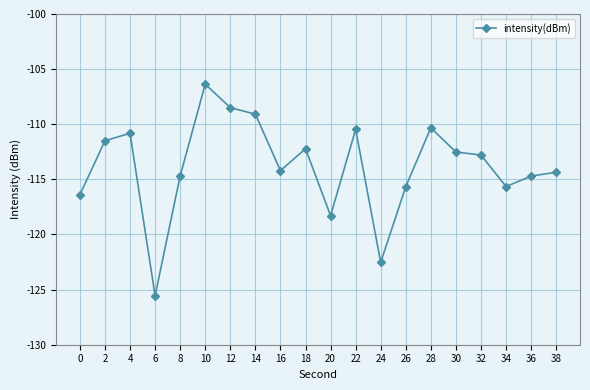

True or false: the data shows -35.5 at 10.

False